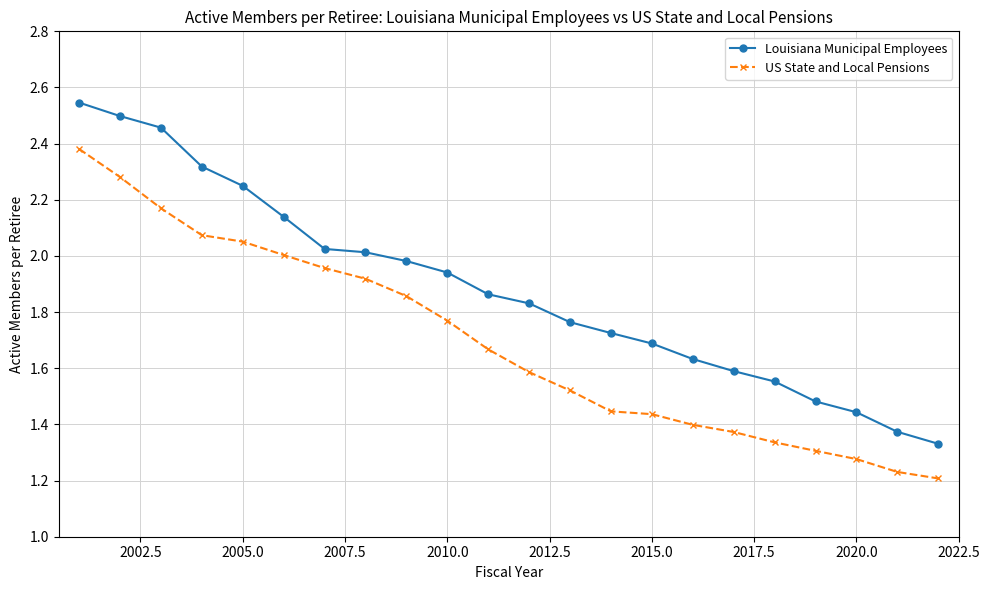

True or false: Louisiana Municipal Employees has more than 2 interior local peaks.

False